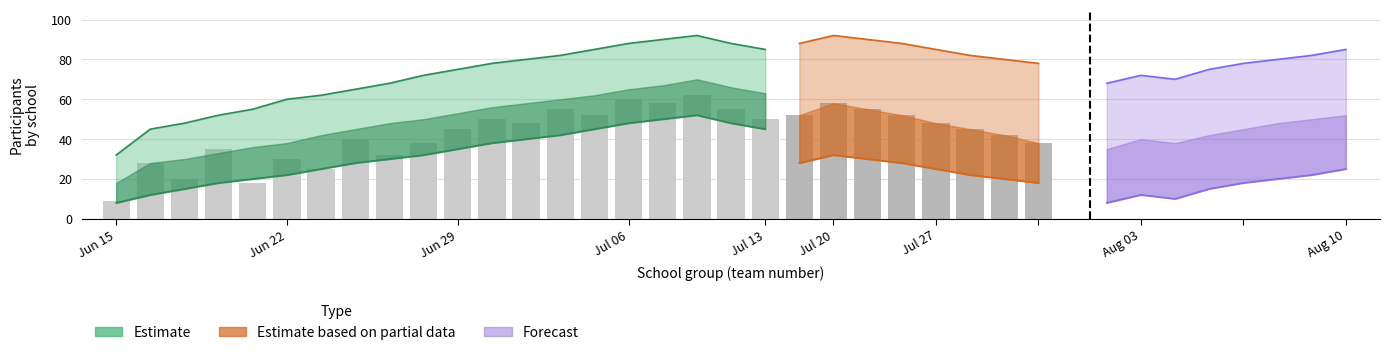

What position from the right is 14?

6